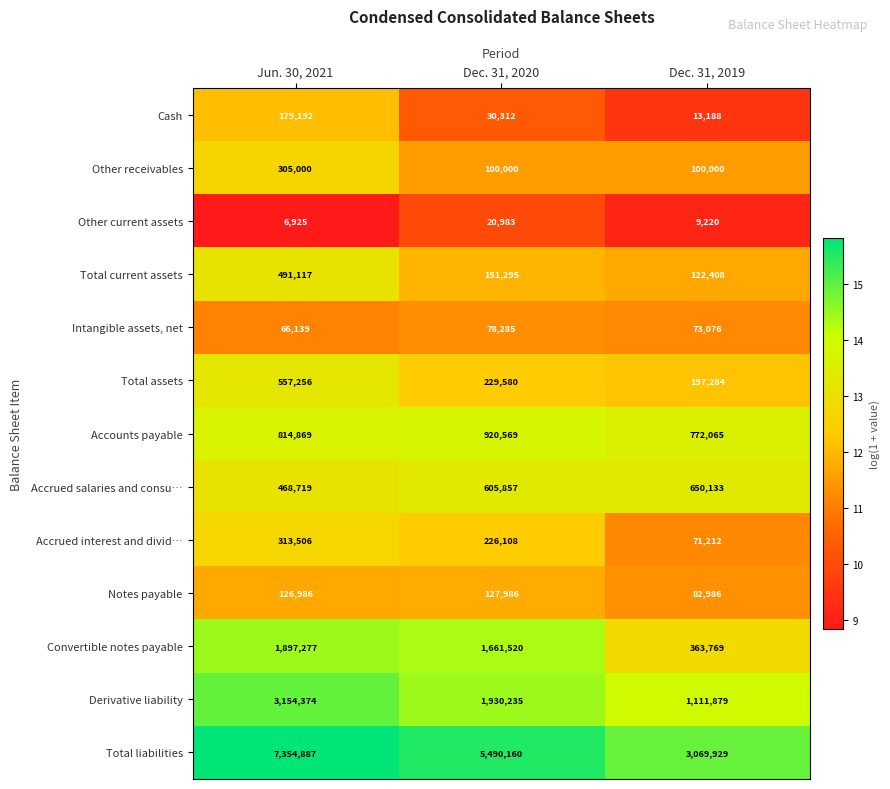

What is the approximate value of Total liabilities at Jun. 30, 2021?

7354887